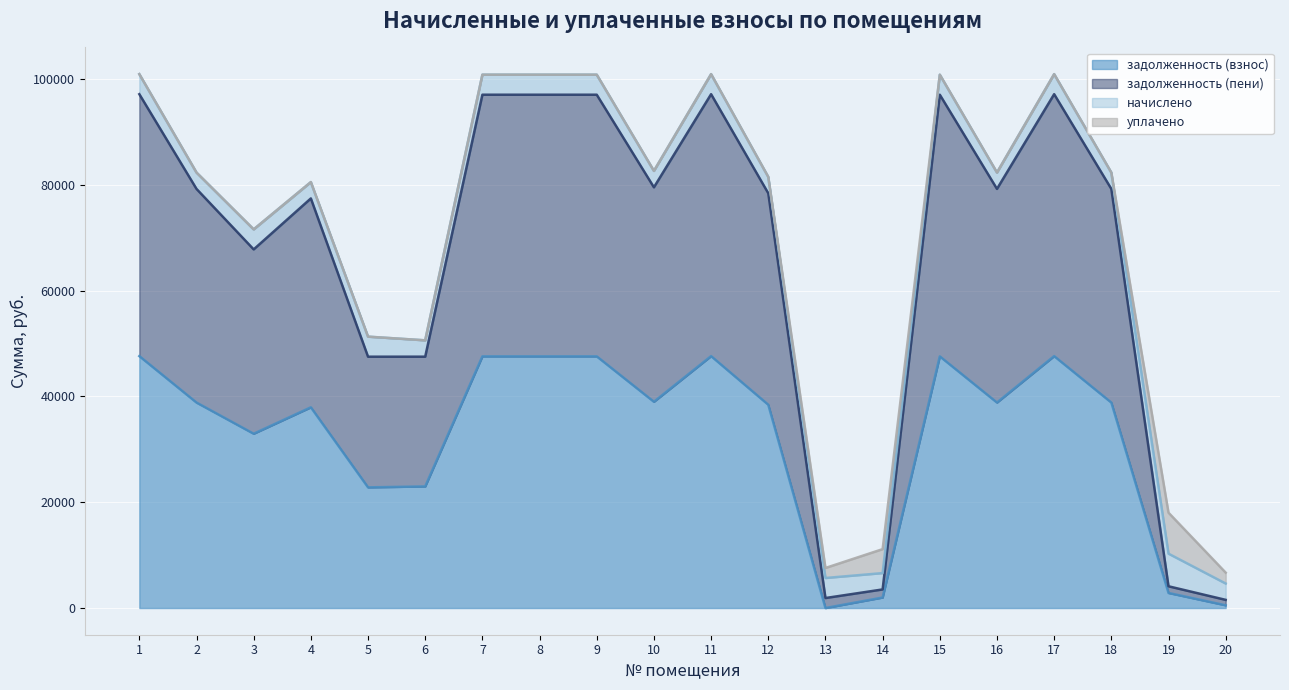

At how many categories does at least one series exceed 11549?

16